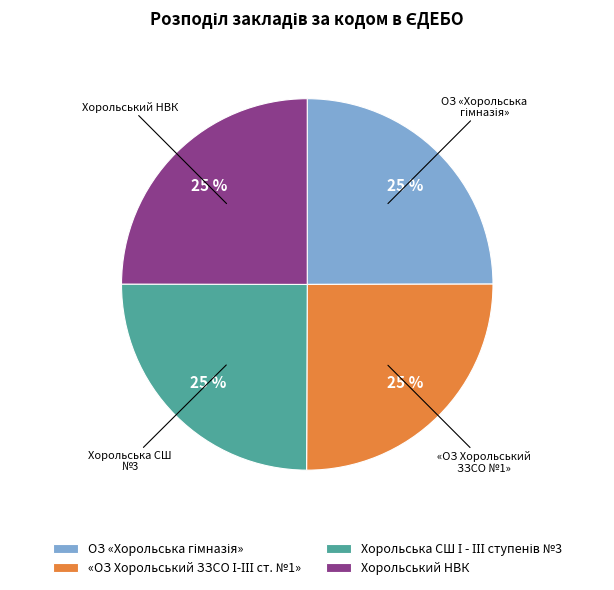

How many segments does this pie chart have?

4